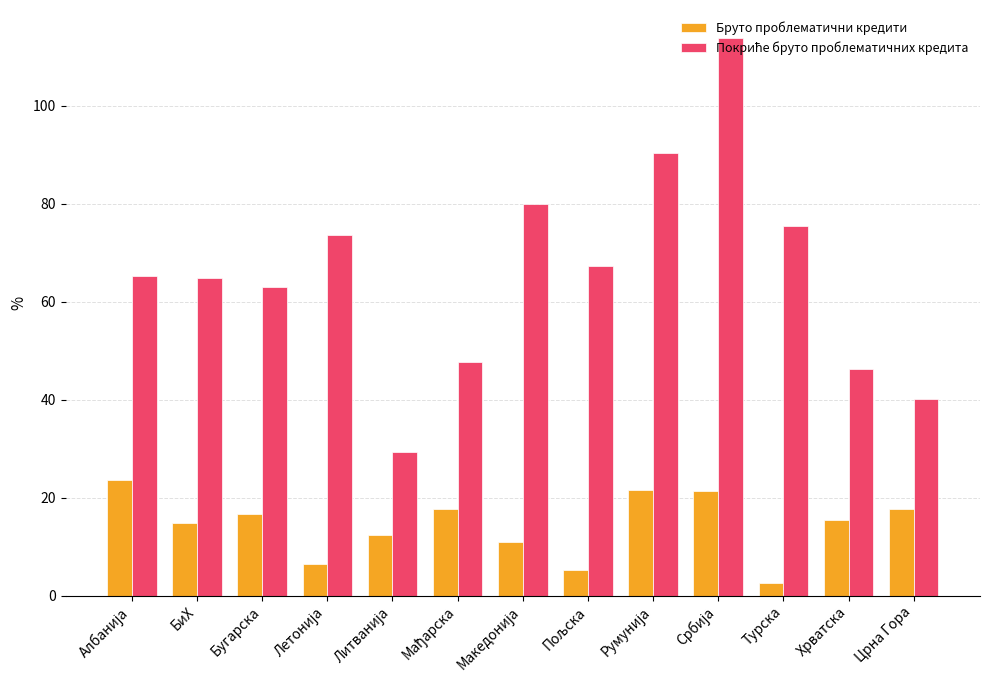

Is it true that Бруто проблематични кредити equals 3.9 at БиХ?

False